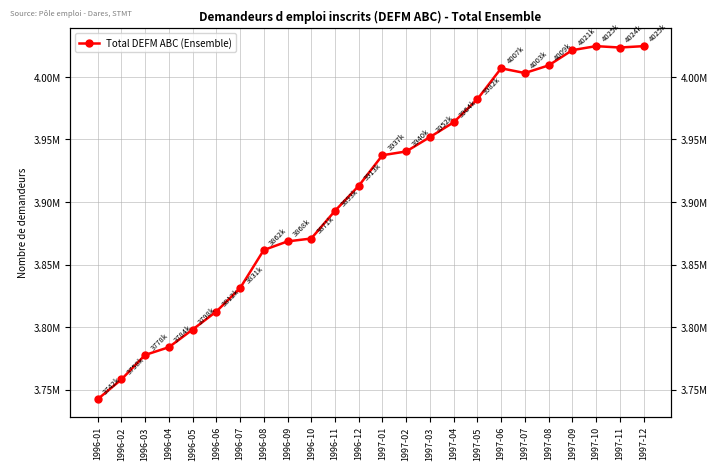

What is the difference between the second highest and second lowest values?

266500